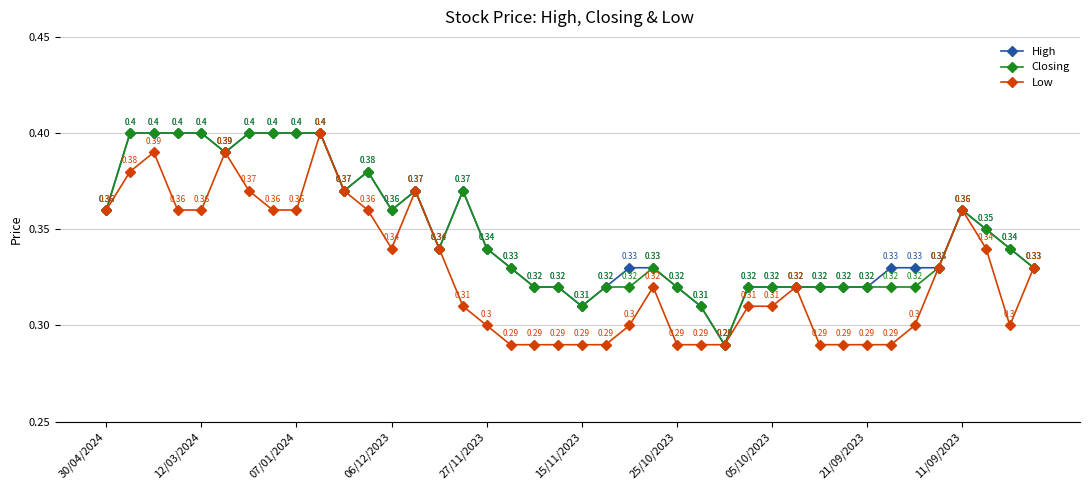

True or false: High has more than 0 points higher than both neighbors.

True